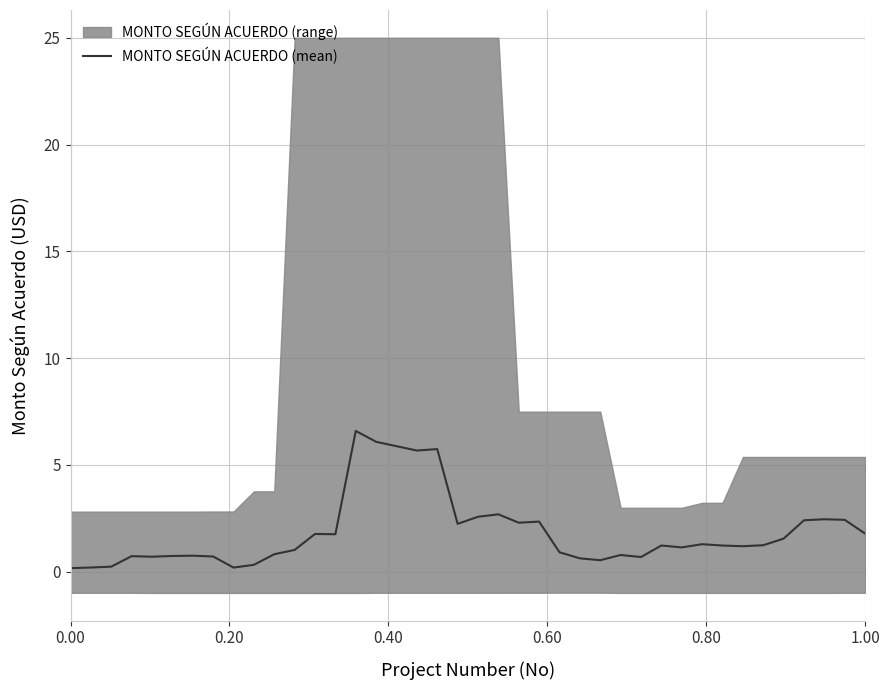

What is the highest value of the MONTO SEGÚN ACUERDO (mean) series?

6.6